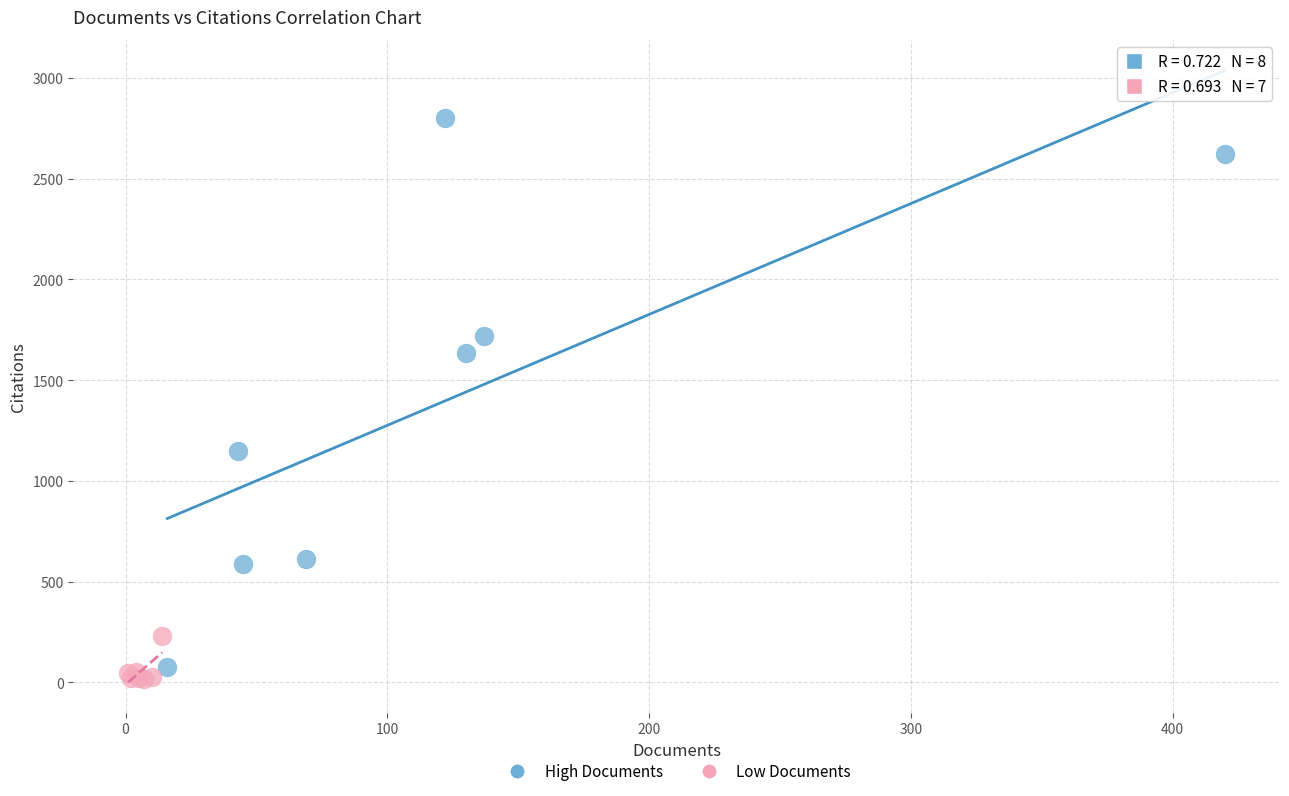

Which series reaches the maximum Y coordinate?

High Documents